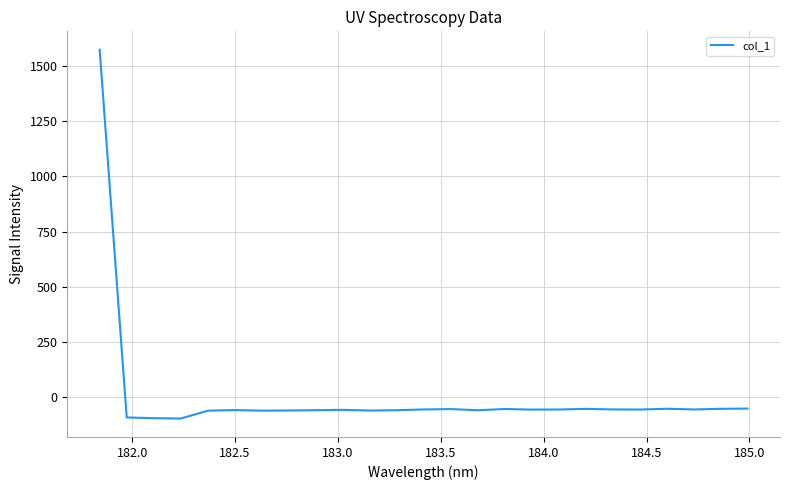

How many lines are shown in the chart?

1